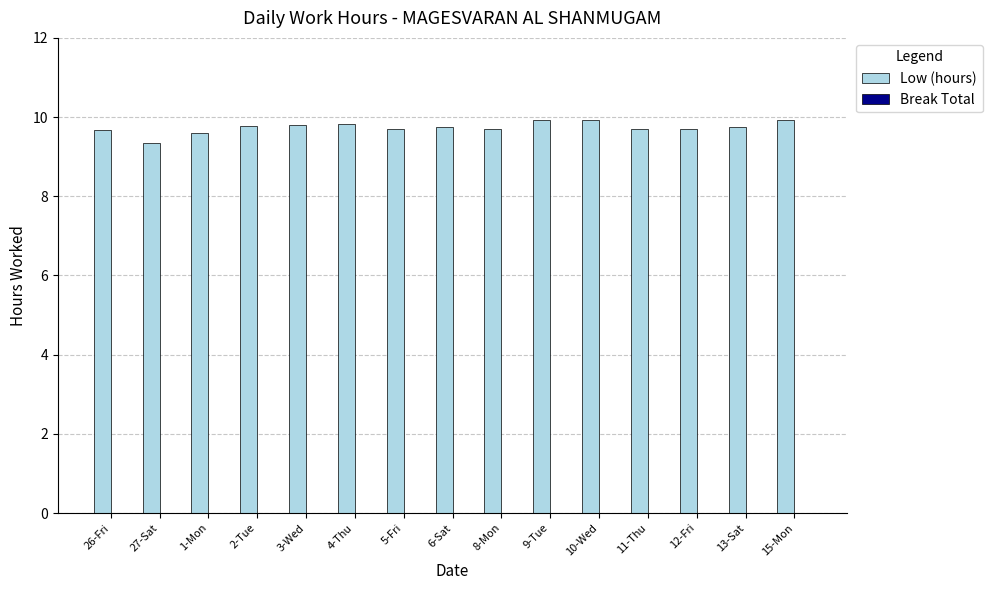

How many distinct data groups are displayed?

1